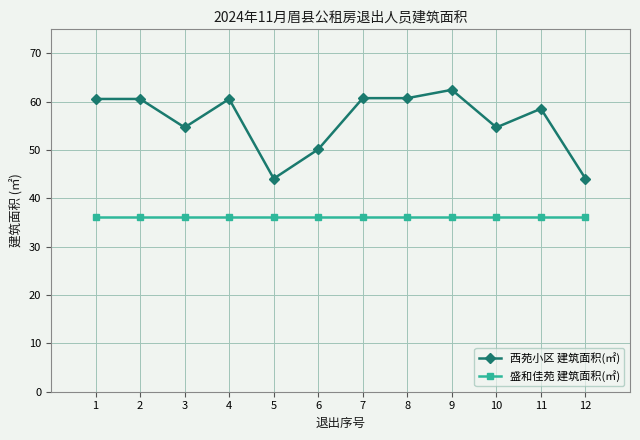

What is the difference between the highest and lowest values at 1?

24.3